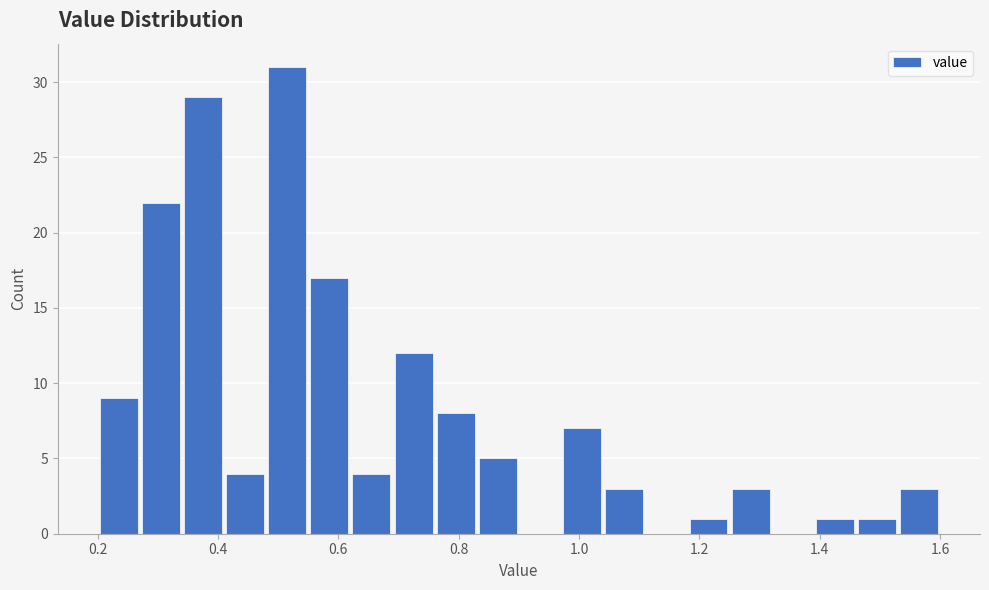

Around what value on the x-axis is the tallest bar? Give the approximate position of its centre, as read against the axis.

0.52